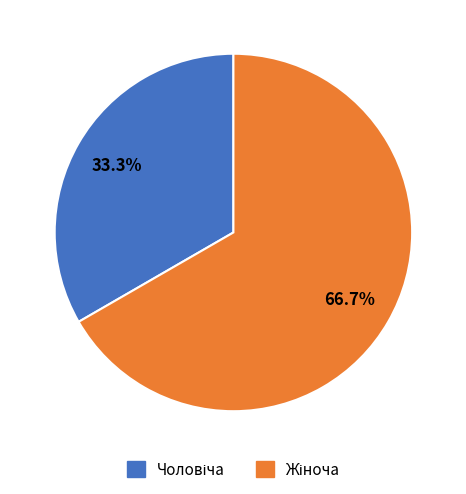

Is there a majority slice in this chart?

Yes